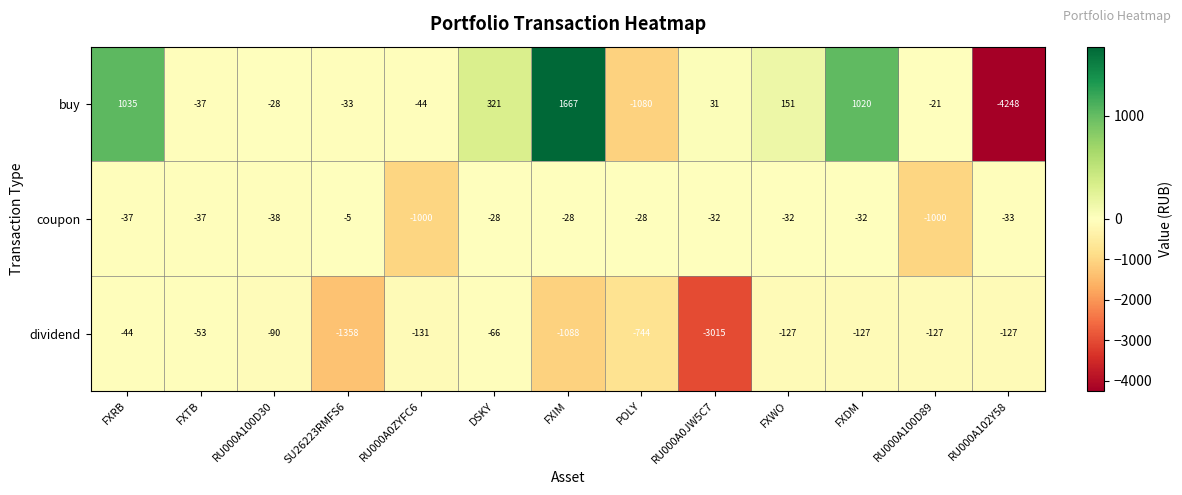

The value of dividend at FXRB is -20. True or false?

False